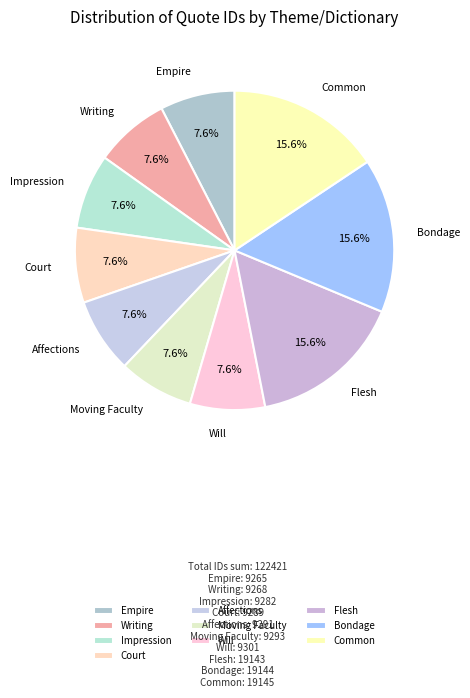

What percentage do Moving Faculty and Common together represent?

23.2%